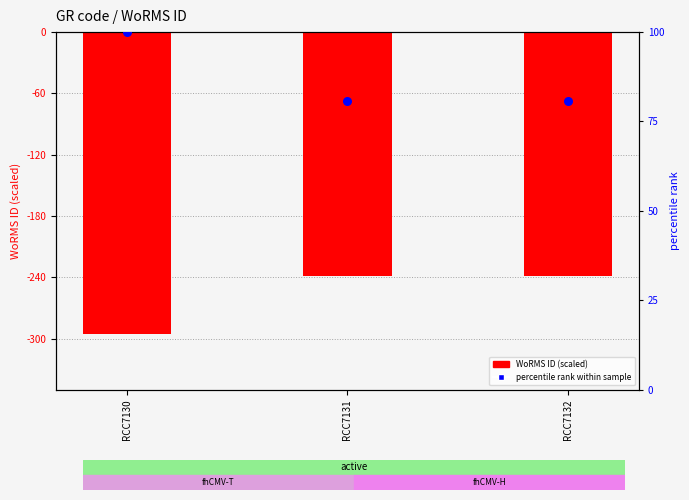

Which series has the largest total across all categories?

percentile rank within sample